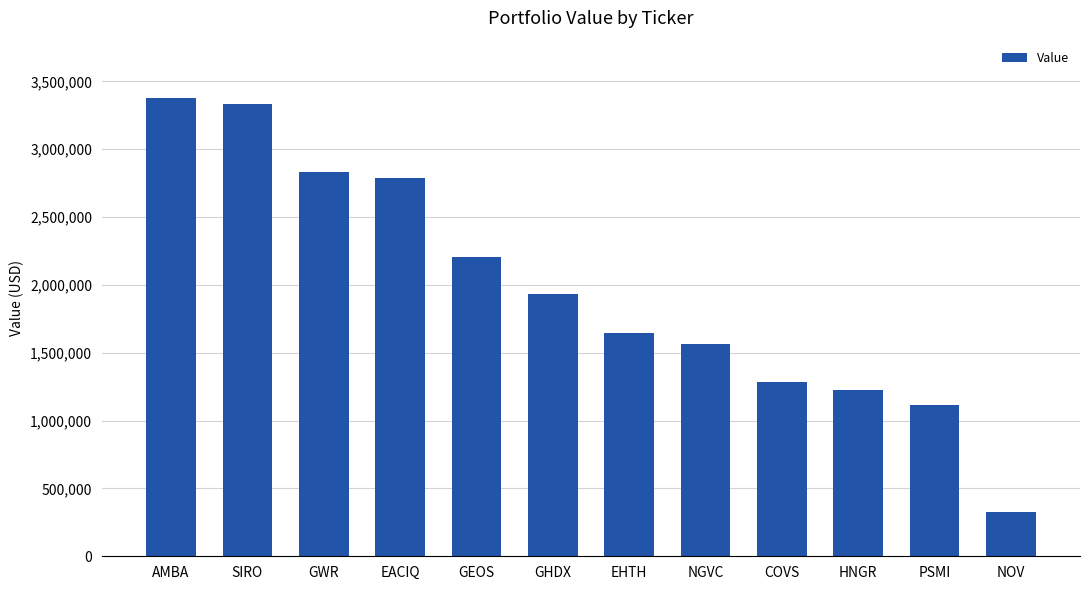

Does the chart contain any negative values?

No